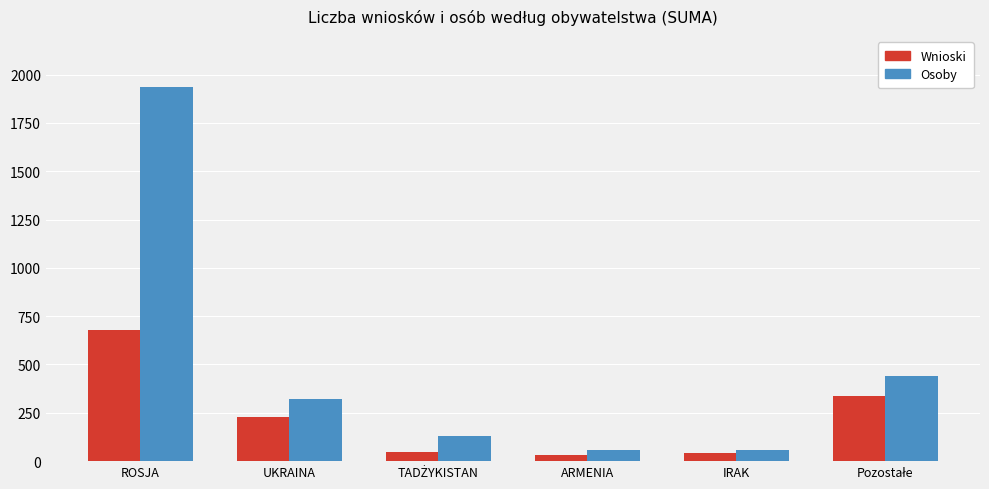

The Osoby series shows 1933 at ROSJA. True or false?

True